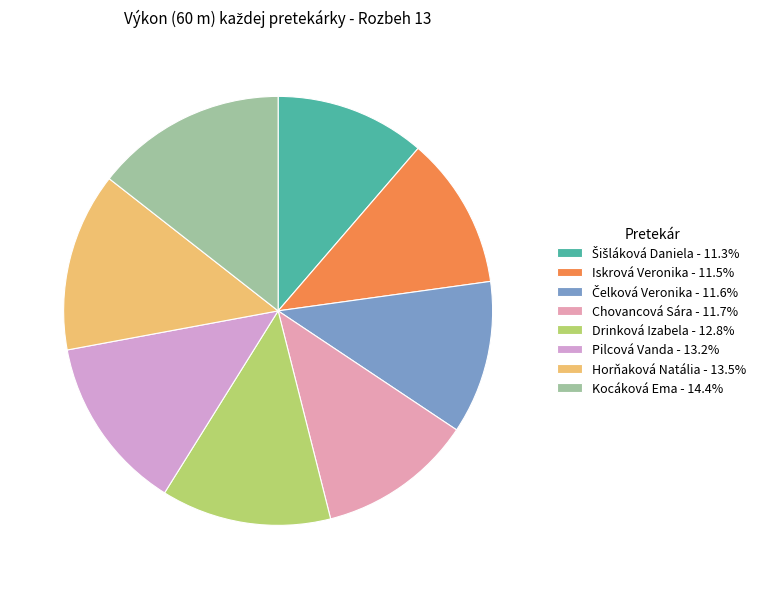

Which category has the smallest portion of the pie?

Šišláková Daniela